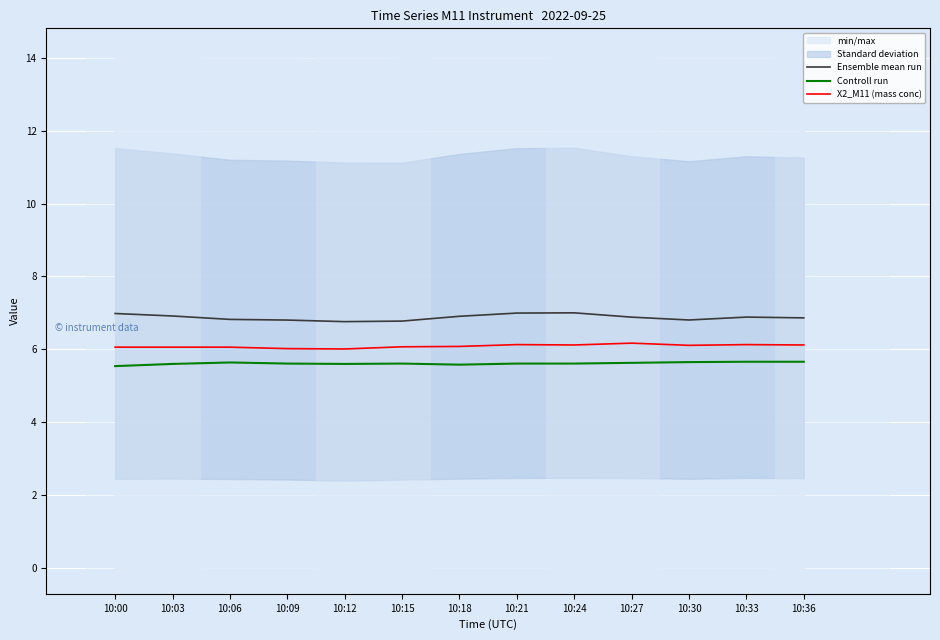

Which has a higher value, 10:00 or 10:21?

10:21